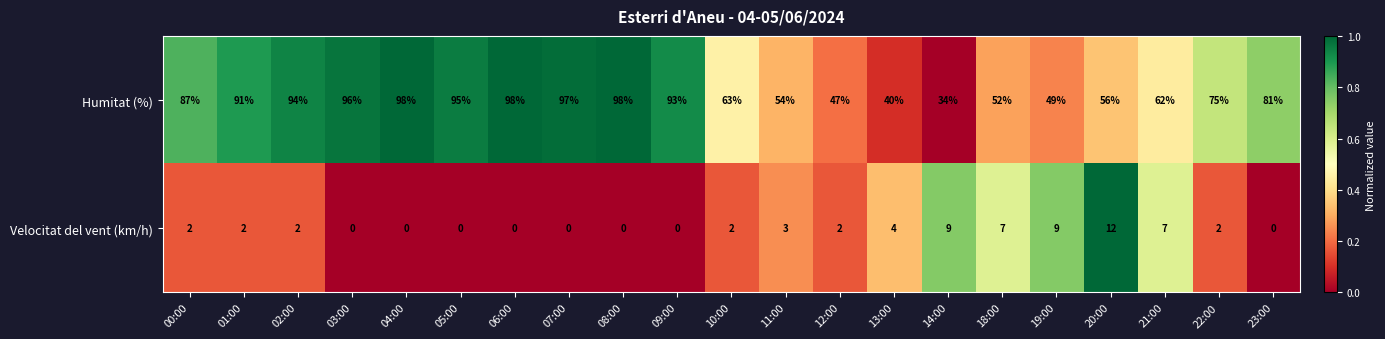

What is the spread (max minus min) of values at 03:00?

96